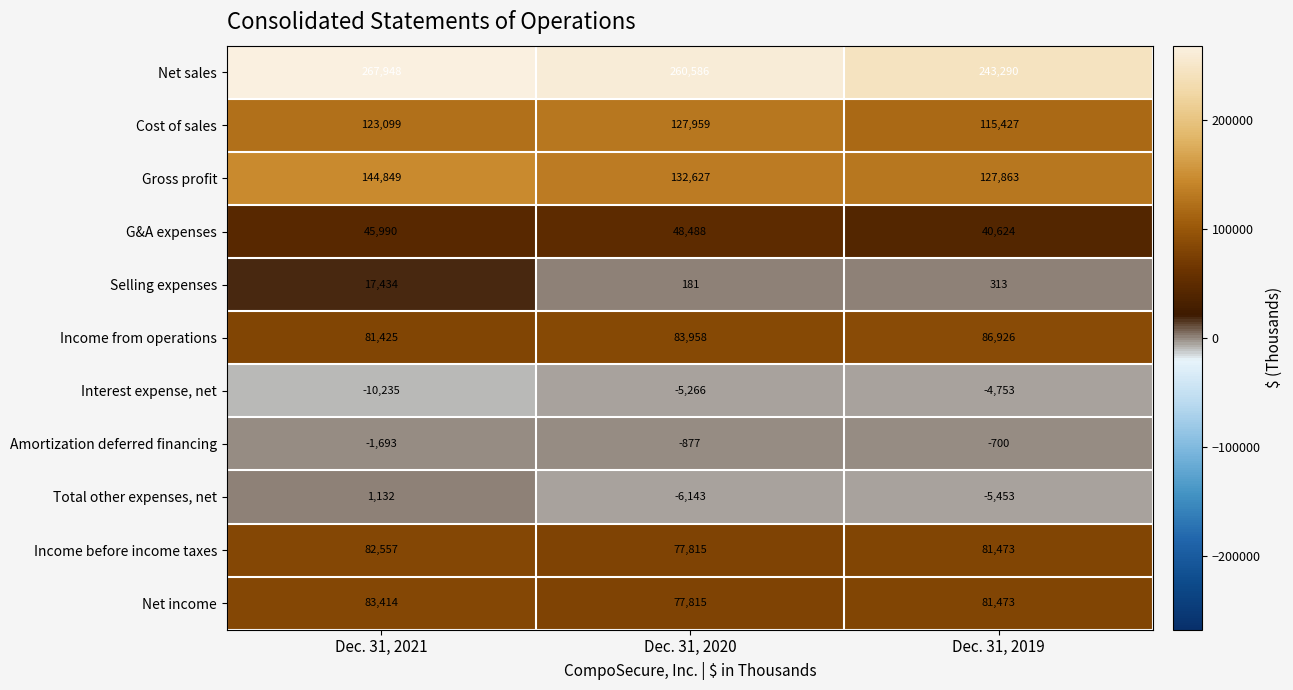

At which category is the sum across all series the highest?

Dec. 31, 2021